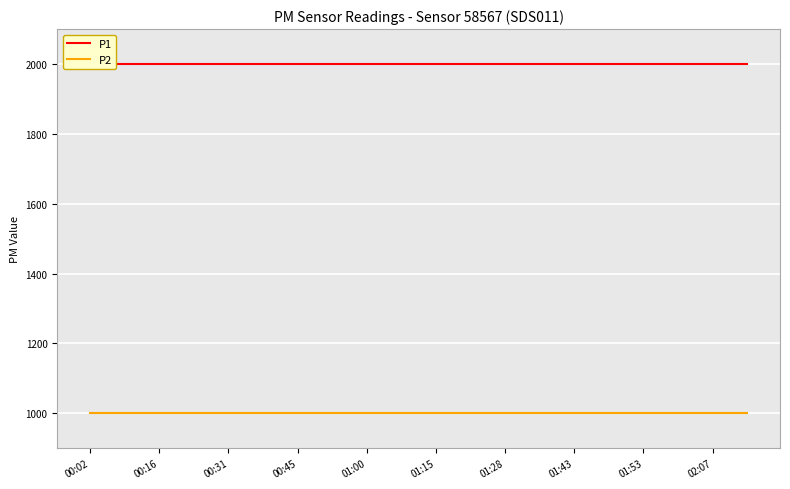

True or false: P1 has a value of 2914.1 at 01:15.

False